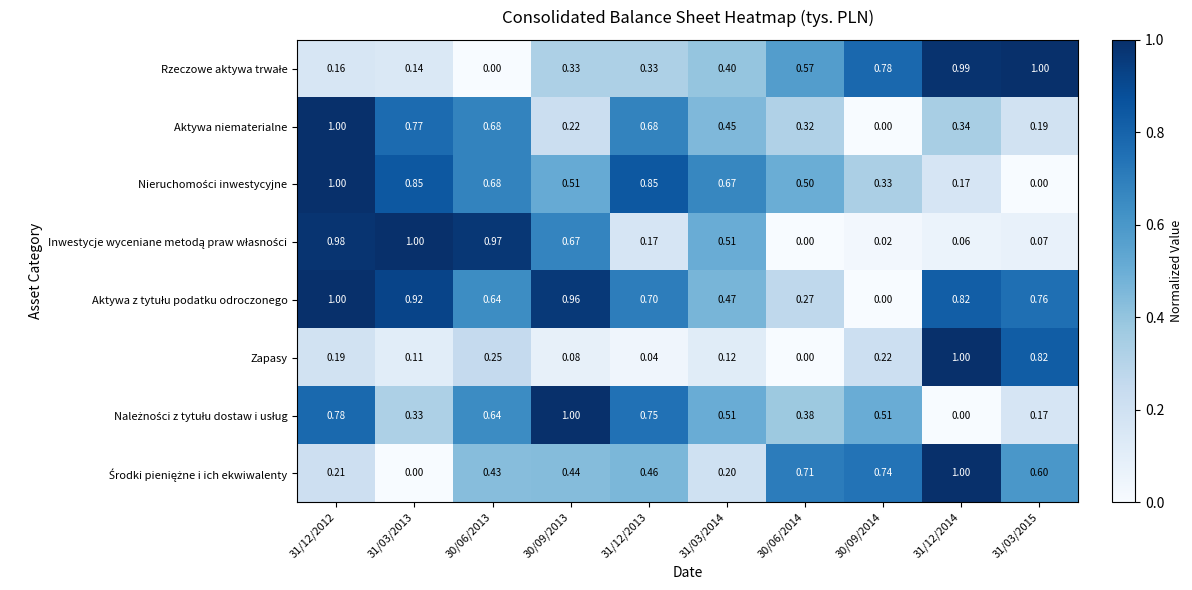

How many data points does each series have?

10